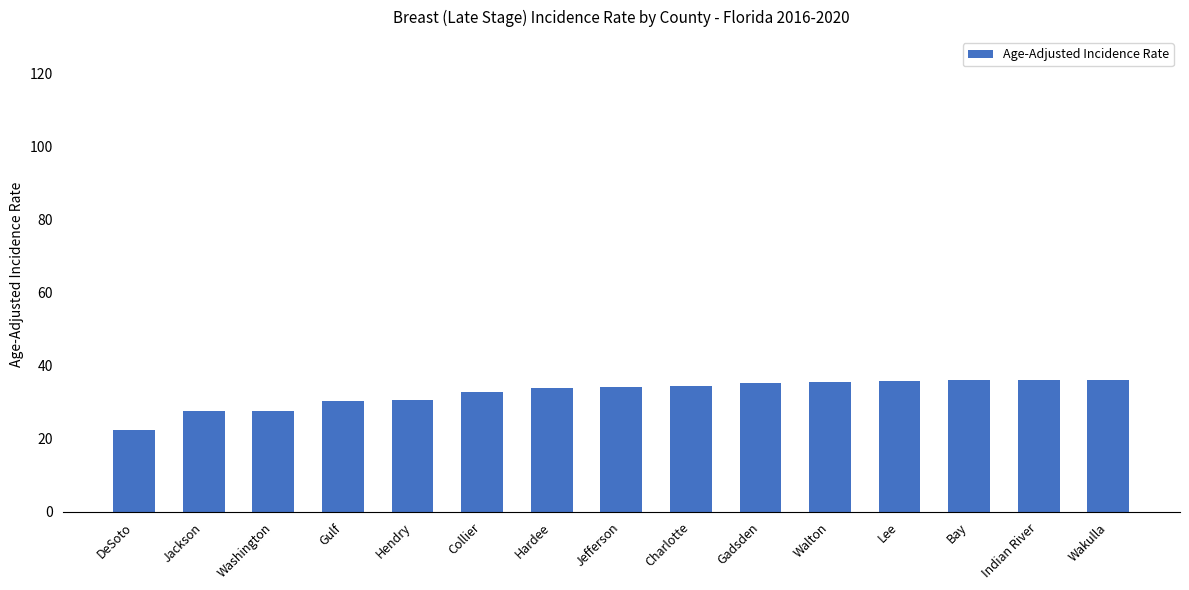

What is the minimum value shown in the chart?

22.4